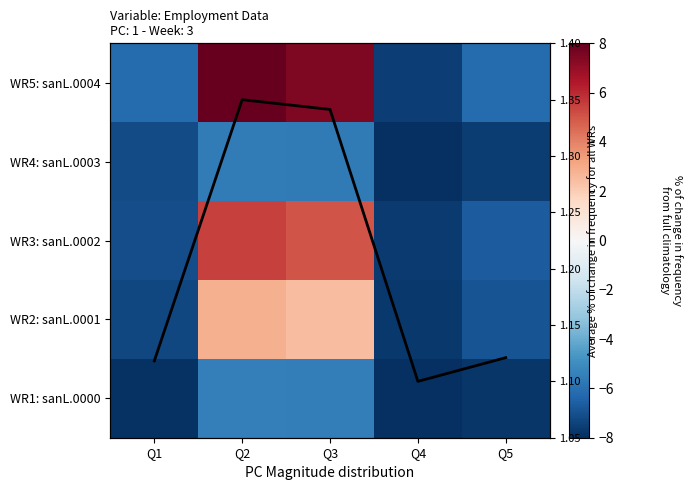

What is the minimum value for WR5: sanL.0004?

-7.5